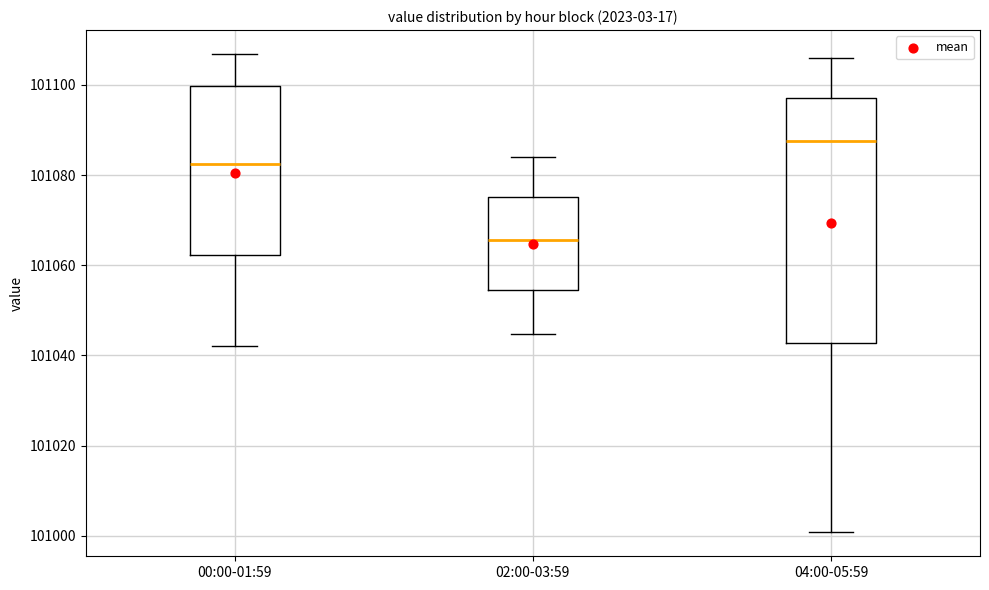

Reading left to right, read every box against the y-axis: the position of its median line, the range the box covers, and the ends of its whiskers. The values are not printed on the chart, so give them approximately, as read against the axis.

00:00-01:59: median 101082, box 101062 to 101100, whiskers 101042 to 101106
02:00-03:59: median 101066, box 101054 to 101076, whiskers 101044 to 101084
04:00-05:59: median 101088, box 101042 to 101098, whiskers 101000 to 101106